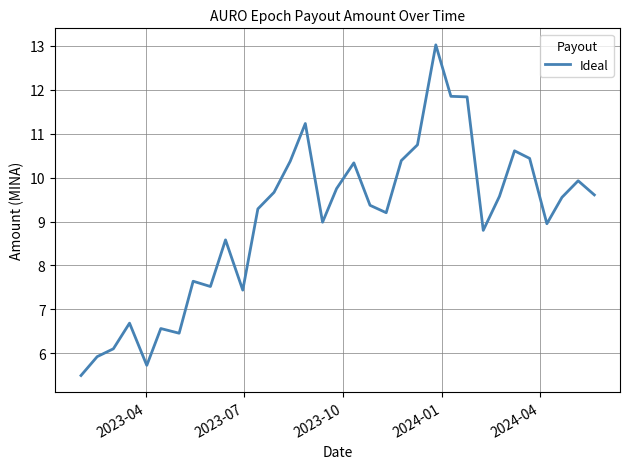

Is this an area chart (filled region under the line)?

No